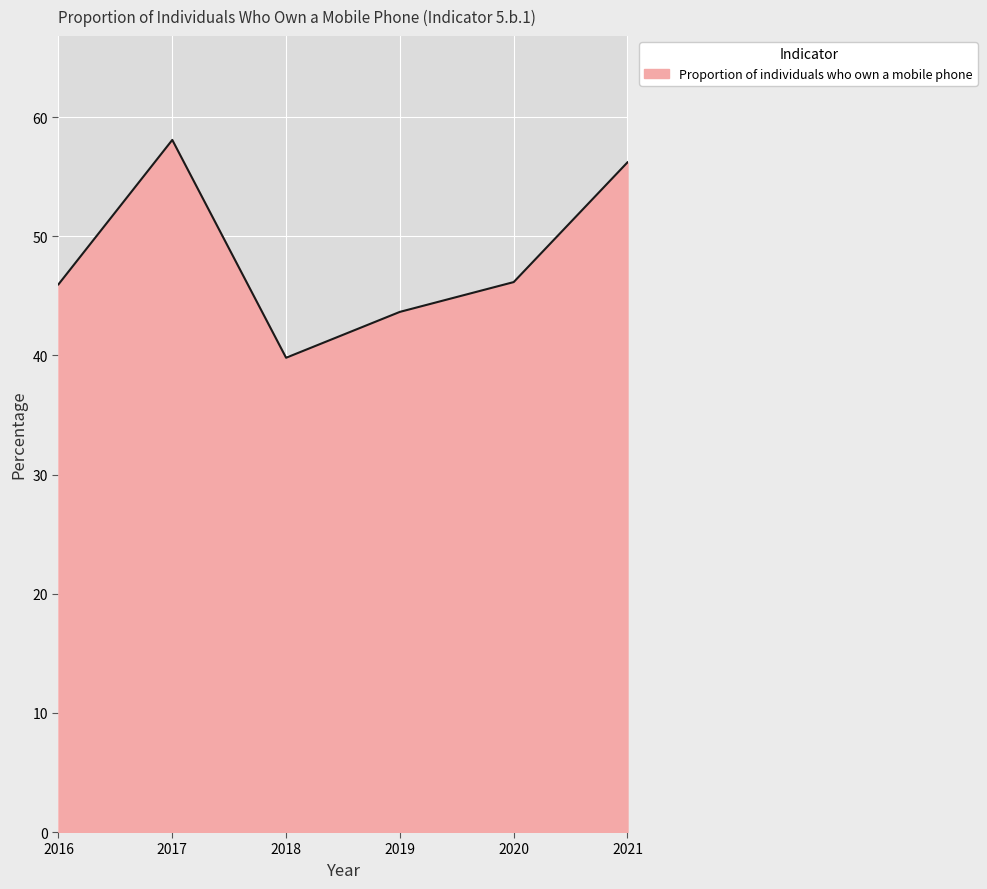

Between 2017 and 2018, which is larger?

2017